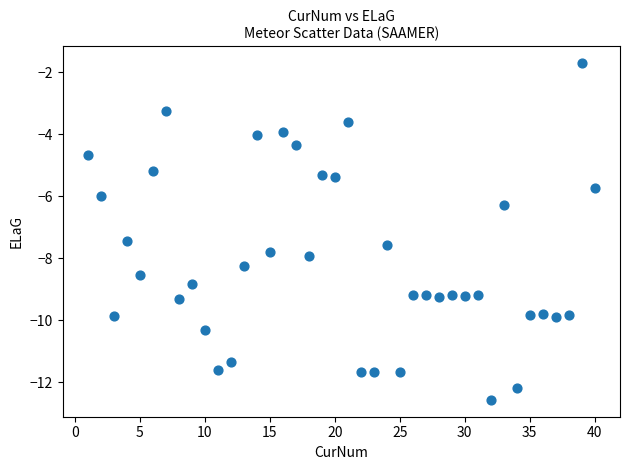

What is the range of X values (max minus min)?

39.0